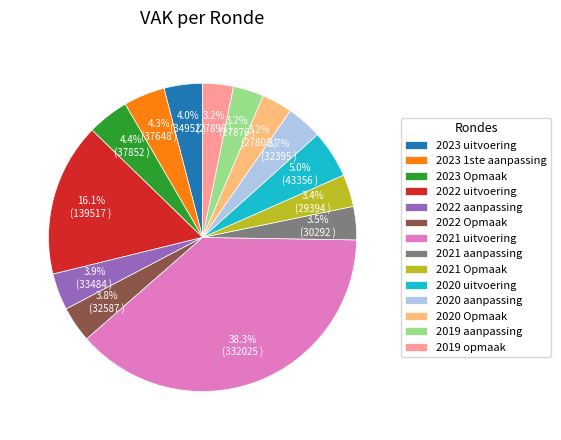

To the nearest percent, what percentage of the pie is 2020 Opmaak?

3%